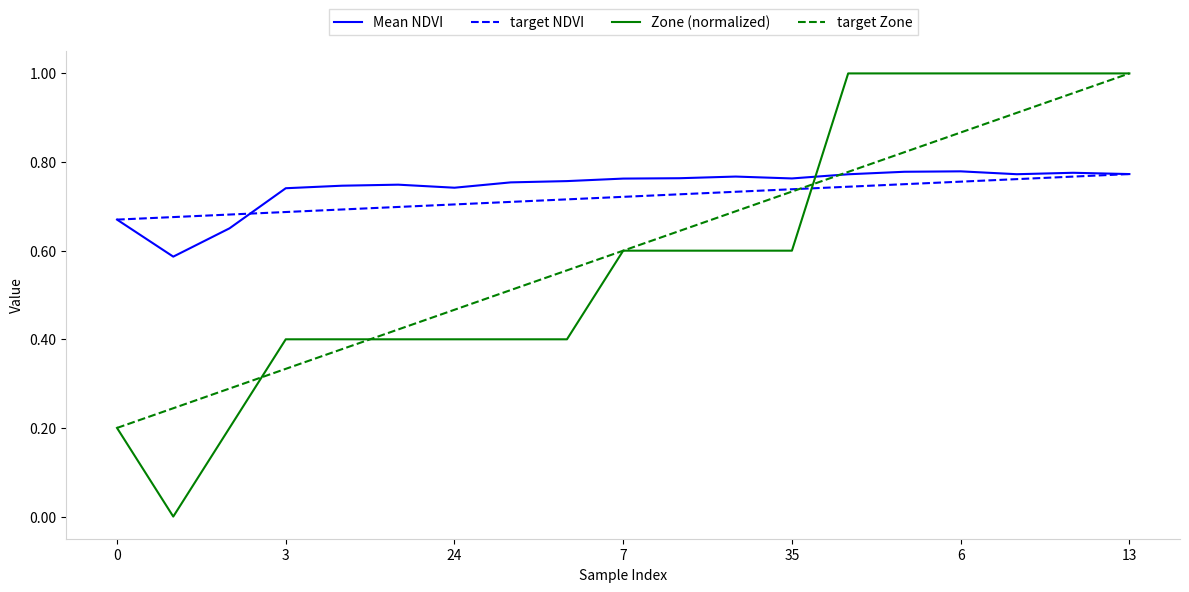

Which series has the widest spread of values?

Zone (normalized)